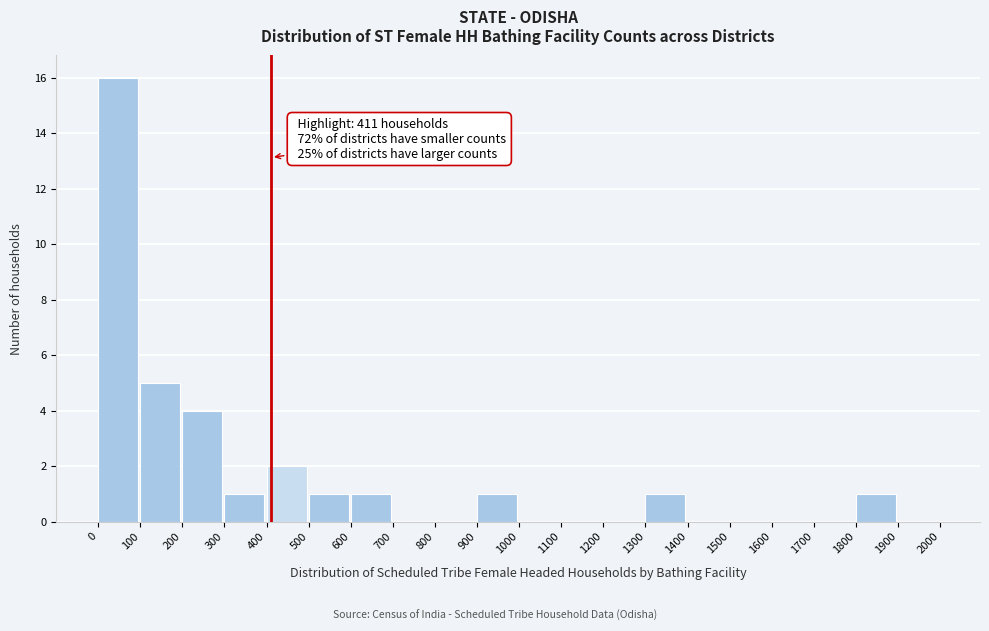

Over which range of the x-axis is the bar tallest?

0 to 100